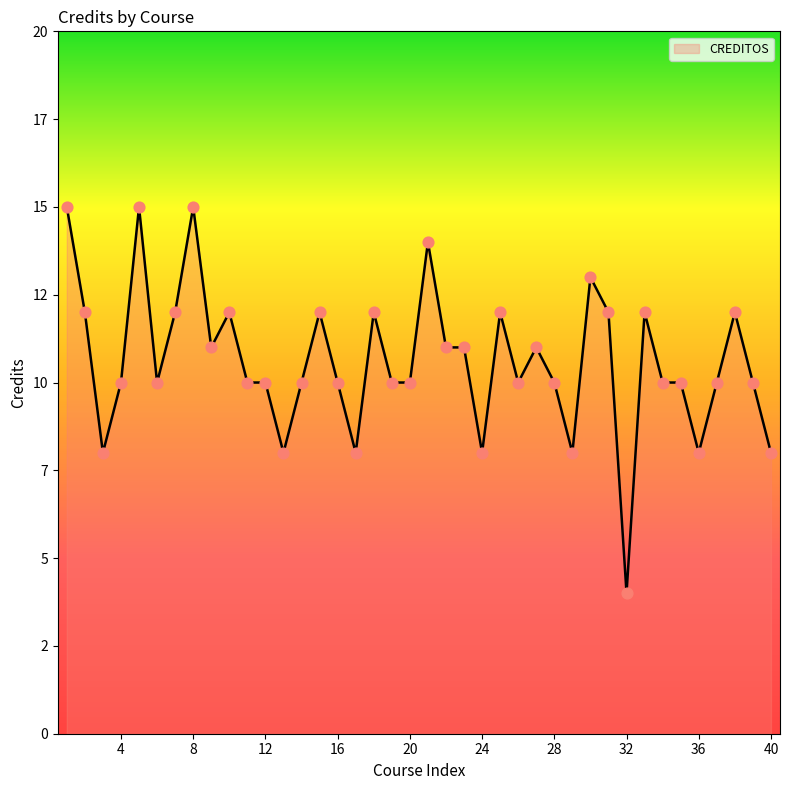

Is this an area chart (filled region under the line)?

Yes